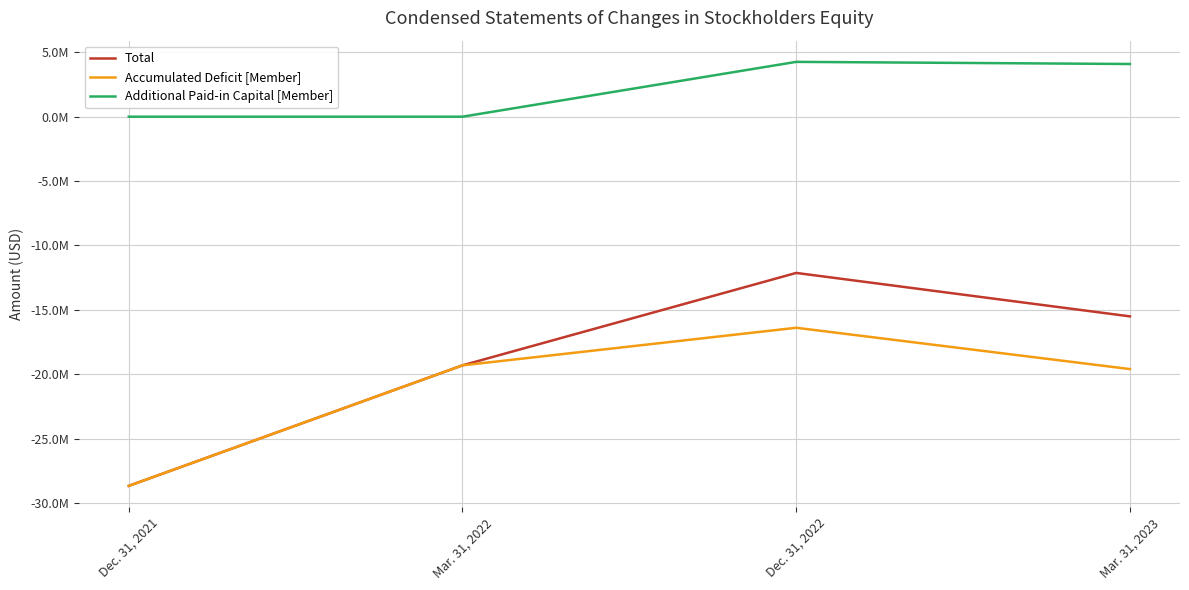

In Total, how many points are higher than both neighbors (excluding endpoints)?

1